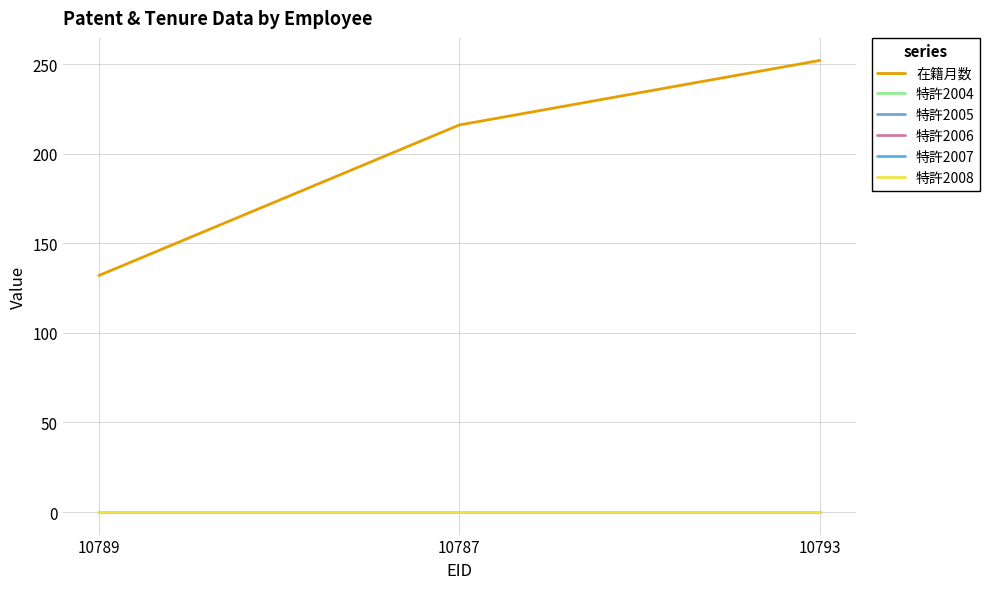

Does the chart have visible grid lines?

Yes